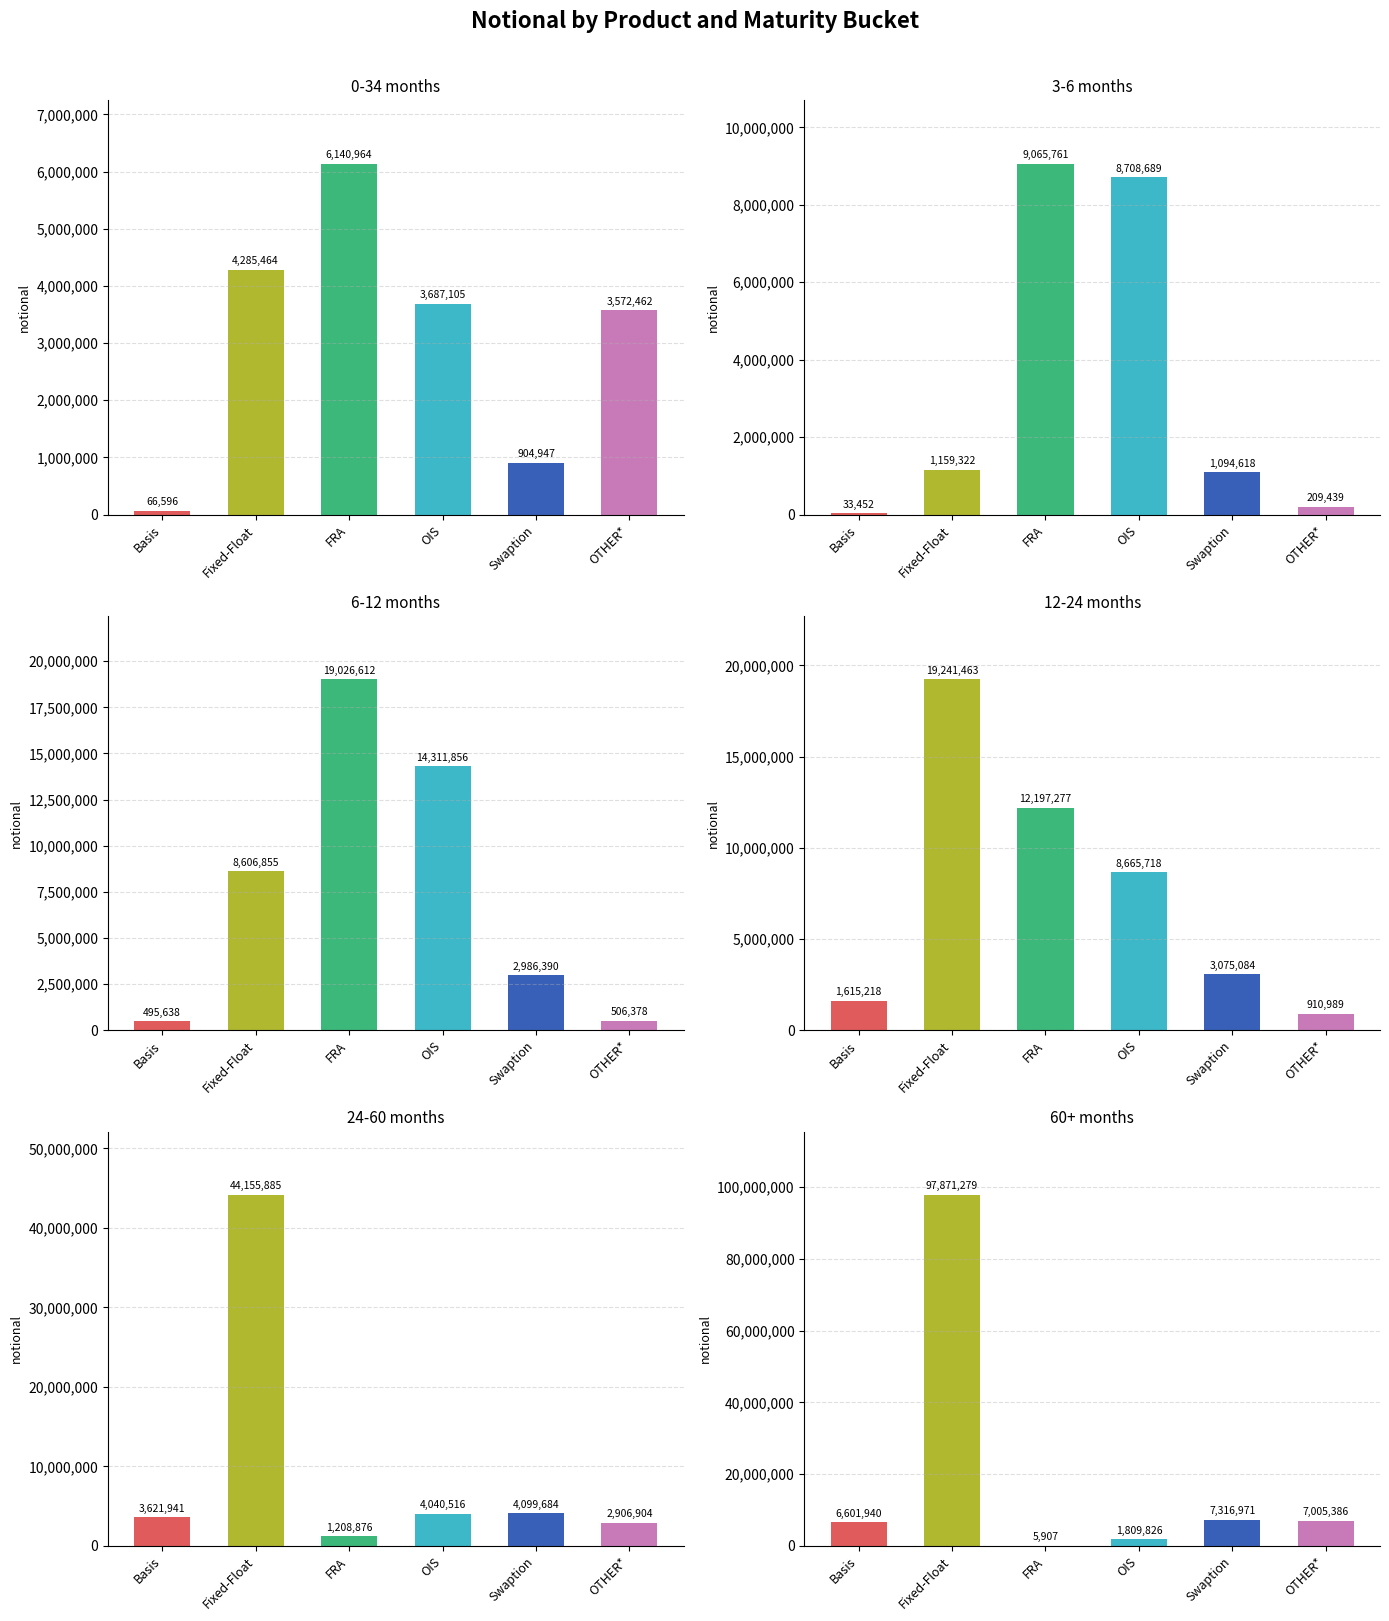

At Basis, list the series in order from largest to smallest.

60+, 24-60, 12-24, 6-12, 0-34, 3-6